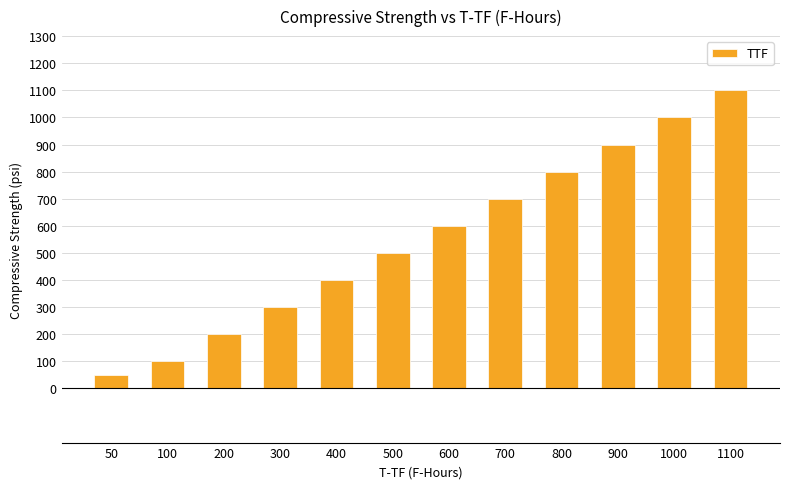

What is the sum of all values?

6650